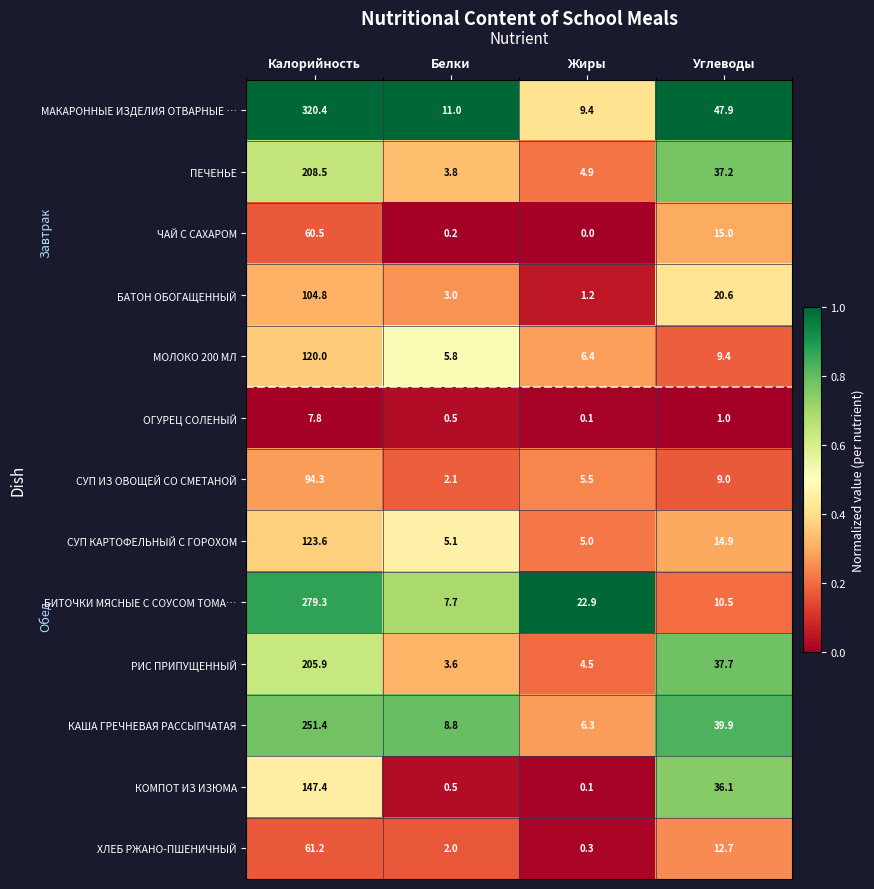

True or false: ПЕЧЕНЬЕ has a value of 37.2 at Углеводы.

True